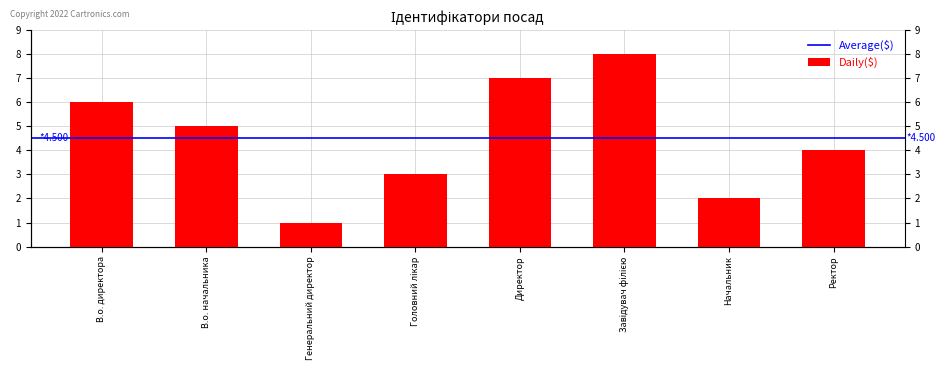

What is the label of the 2nd bar from the right?

Начальник